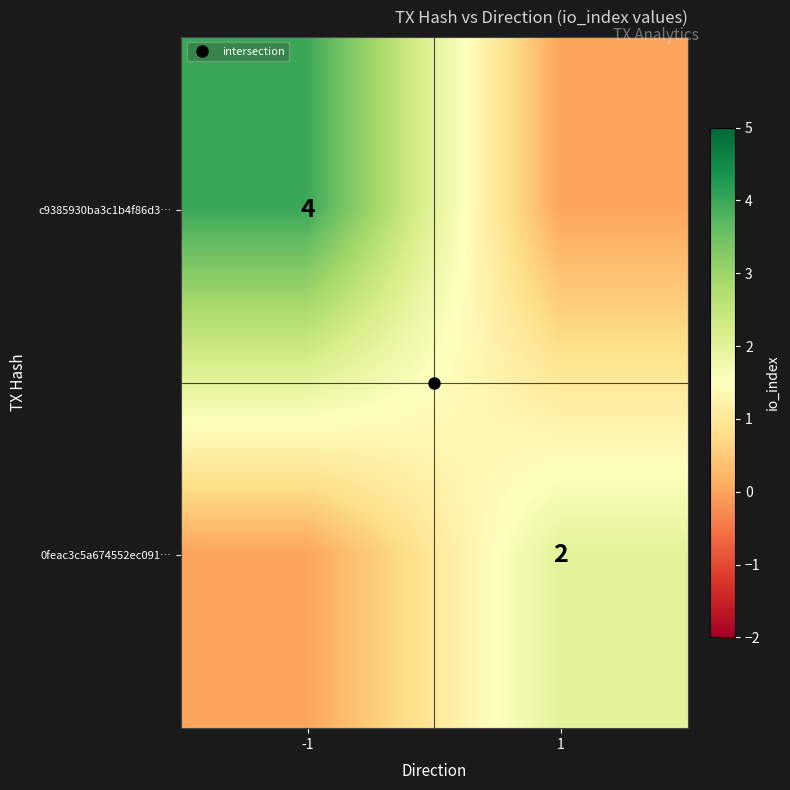

Where is 0feac3c5a674552ec091… nearest to the value 1?

-1